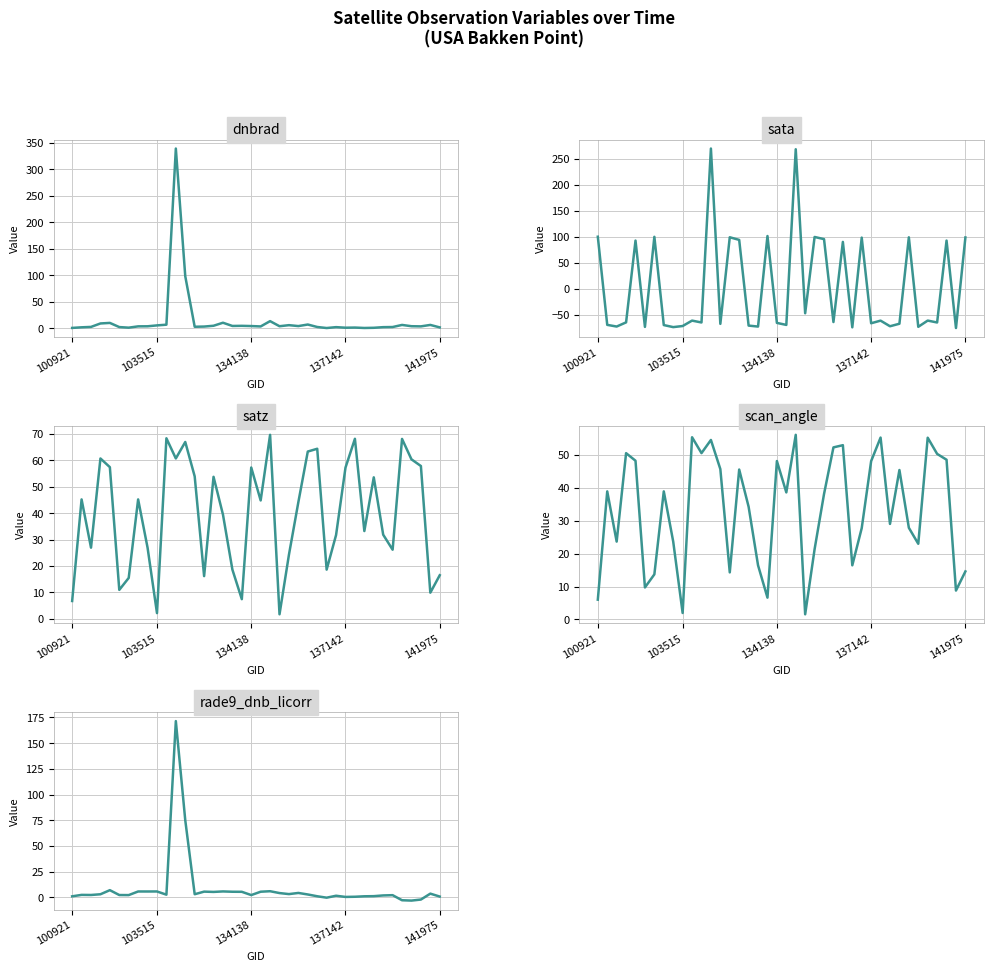

What is the difference between the highest and lowest values at 7?

114.7